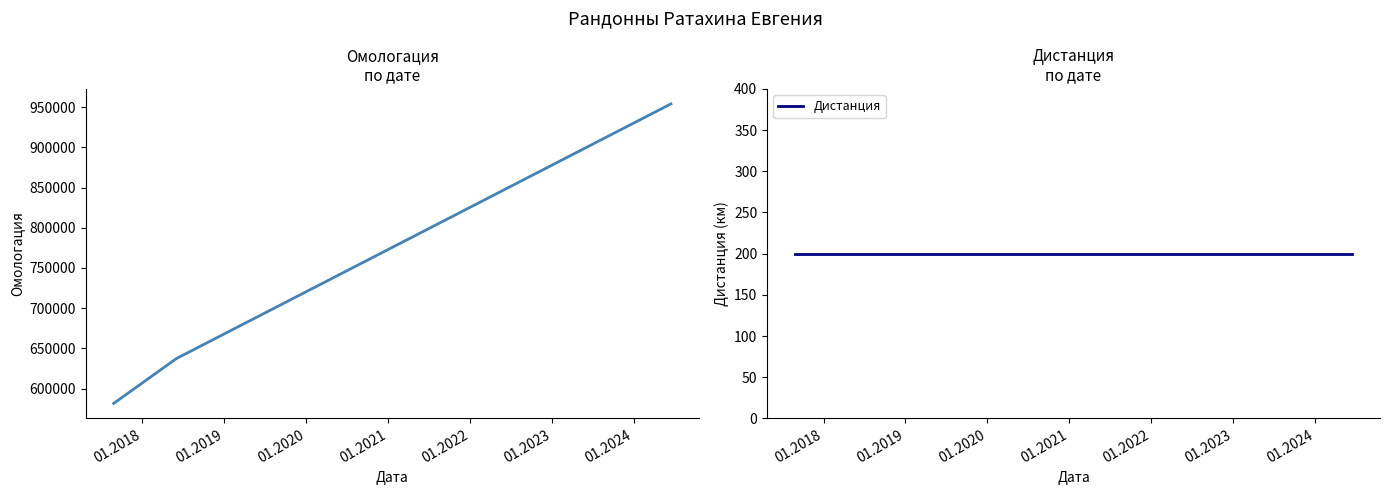

At which category is the sum across all series the highest?

01.2019